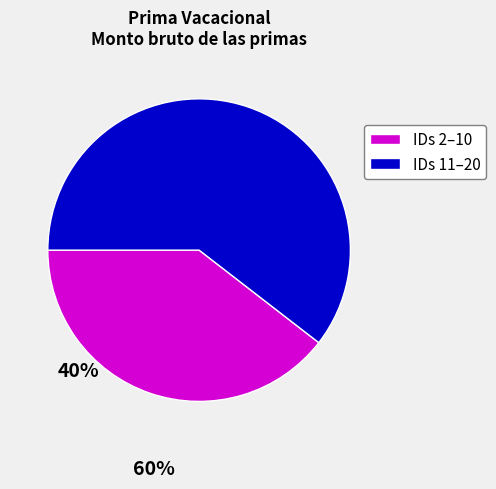

Is it true that IDs 11–20 is 60% of the pie?

True